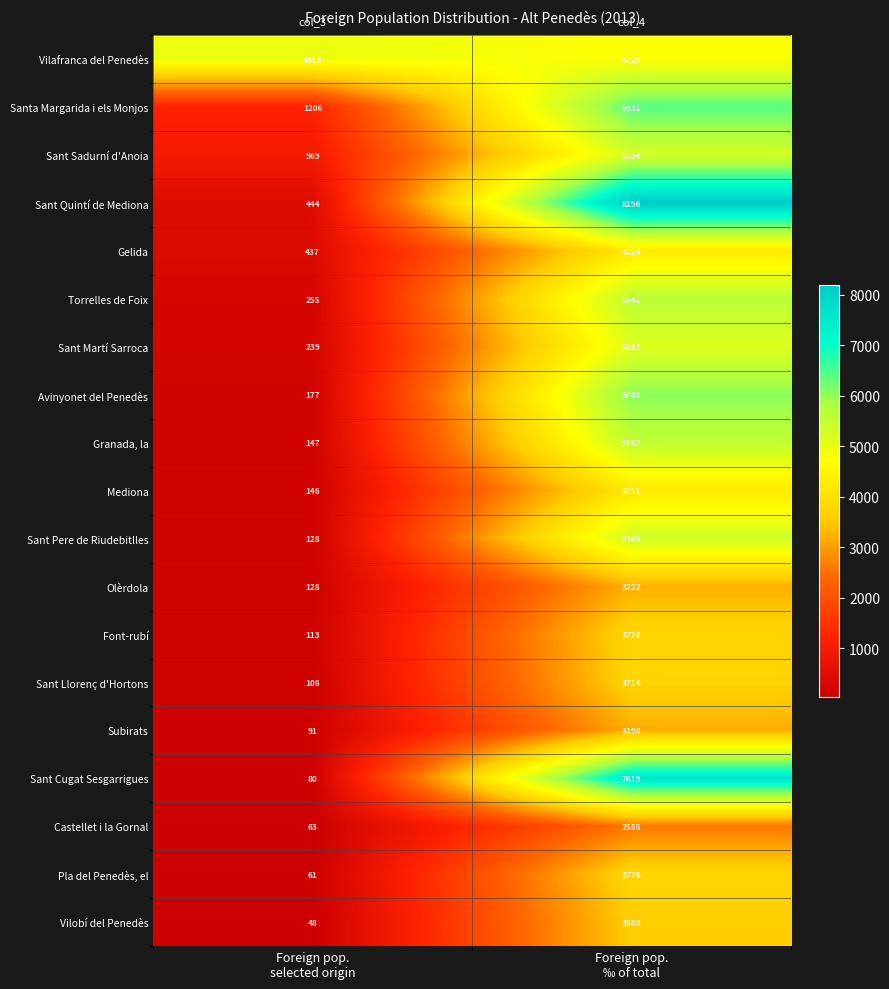

Which series has the largest range (max minus min)?

Sant Quintí de Mediona